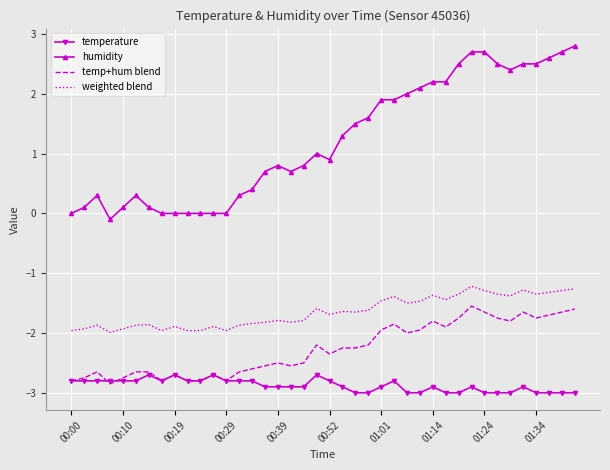

Which series has the largest range (max minus min)?

humidity